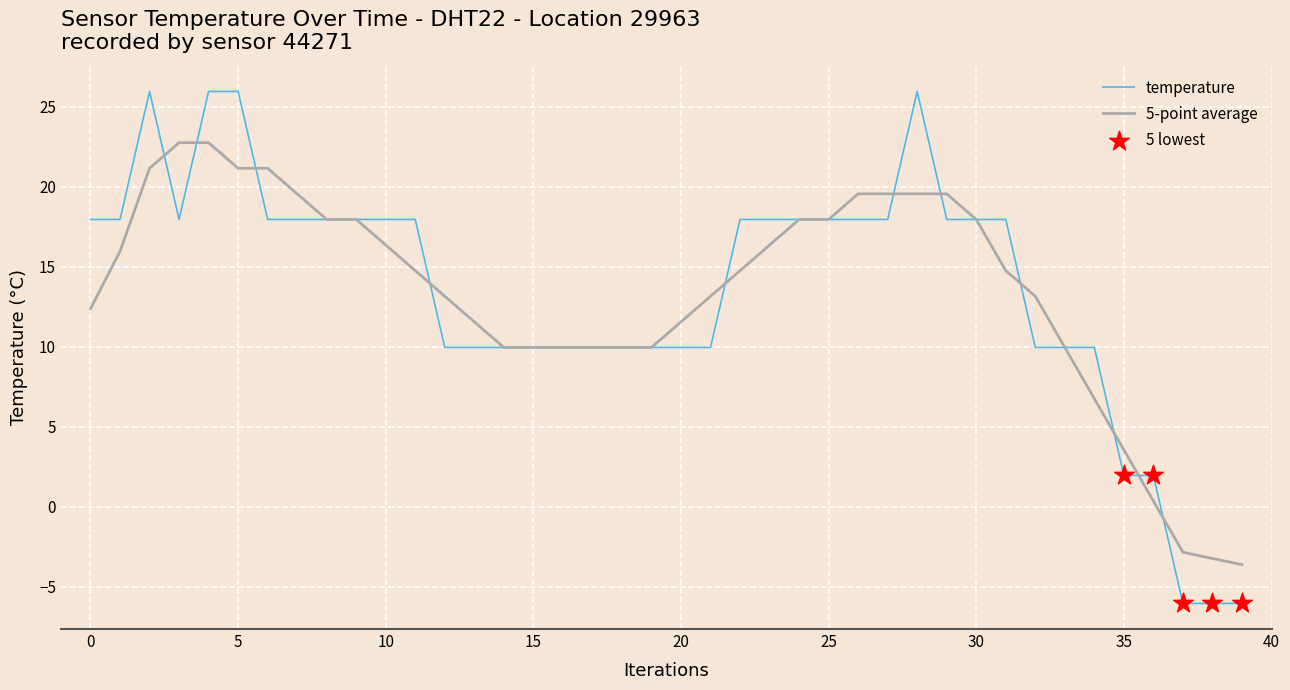

Which series has the widest spread of values?

temperature